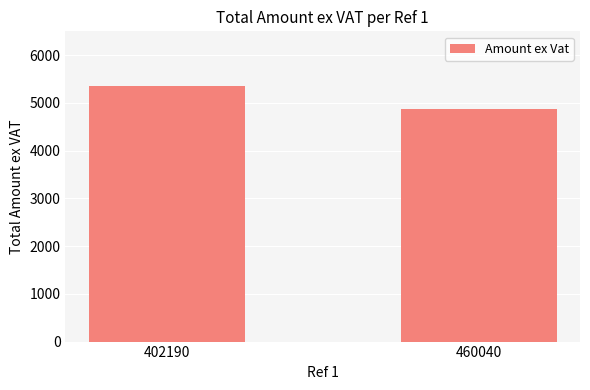

Rank the categories by value from lowest to highest.

460040, 402190